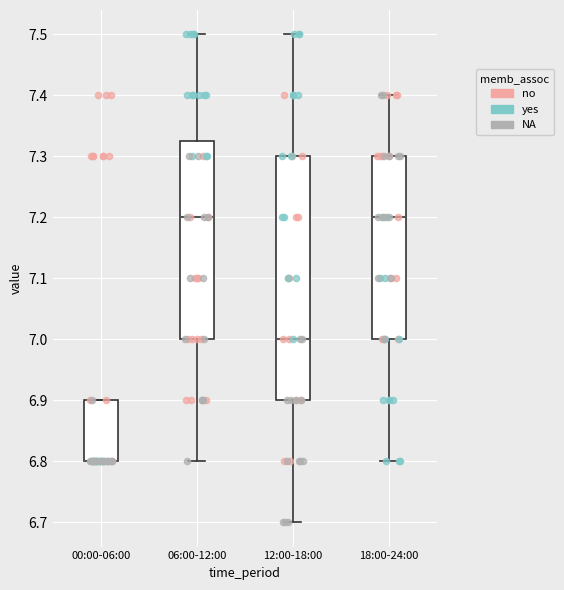

Reading left to right, transcribe this box plot: for each box, give where its median line is, the range the box spans, and where its two whiskers end, as read against the y-axis. The values are not printed on the chart, so give them approximately, as read against the axis.

00:00-06:00: median 6.80 (drawn on the box's lower edge), box 6.80 to 6.90, whiskers 6.80 to 6.90
06:00-12:00: median 7.20, box 7.00 to 7.33, whiskers 6.80 to 7.50
12:00-18:00: median 7.00, box 6.90 to 7.30, whiskers 6.70 to 7.50
18:00-24:00: median 7.20, box 7.00 to 7.30, whiskers 6.80 to 7.40